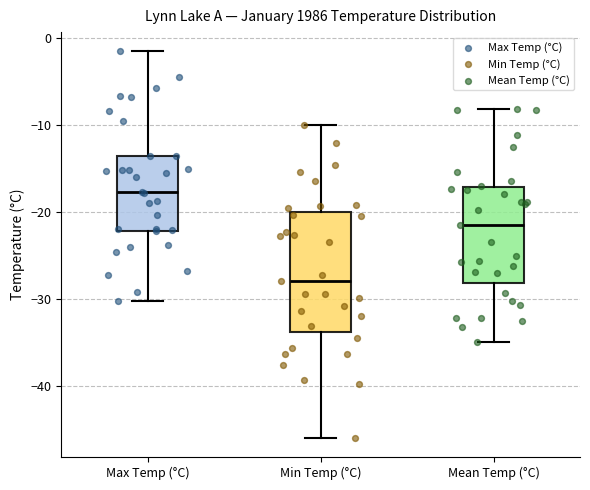

Reading left to right, read every box against the y-axis: the position of its median line, the range the box covers, and the ends of its whiskers. The values are not printed on the chart, so give them approximately, as read against the axis.

Max Temp (°C): median -18, box -22 to -13, whiskers -30 to -1
Min Temp (°C): median -28, box -34 to -20, whiskers -46 to -10
Mean Temp (°C): median -21, box -28 to -17, whiskers -35 to -8